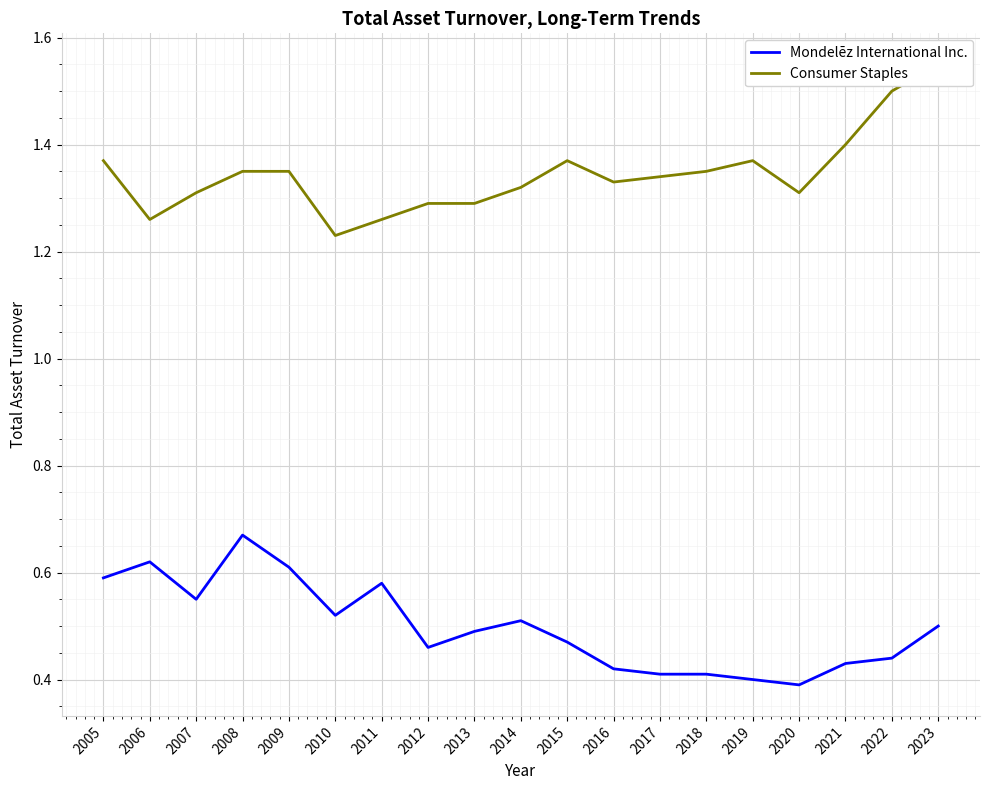

Count the Consumer Staples values in the range 1 to 2.

19